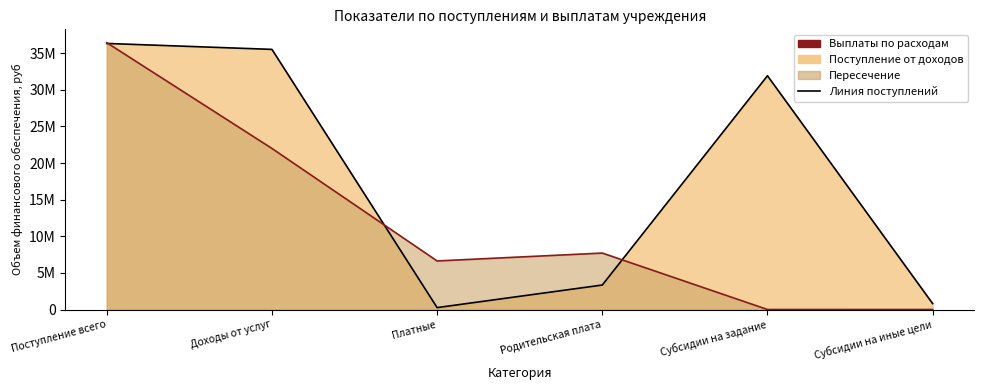

List the series in order of their overall mean, lowest first.

Линия выплат, Линия поступлений